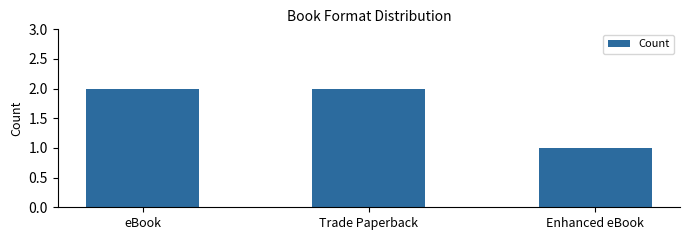

How many data points does each series have?

3